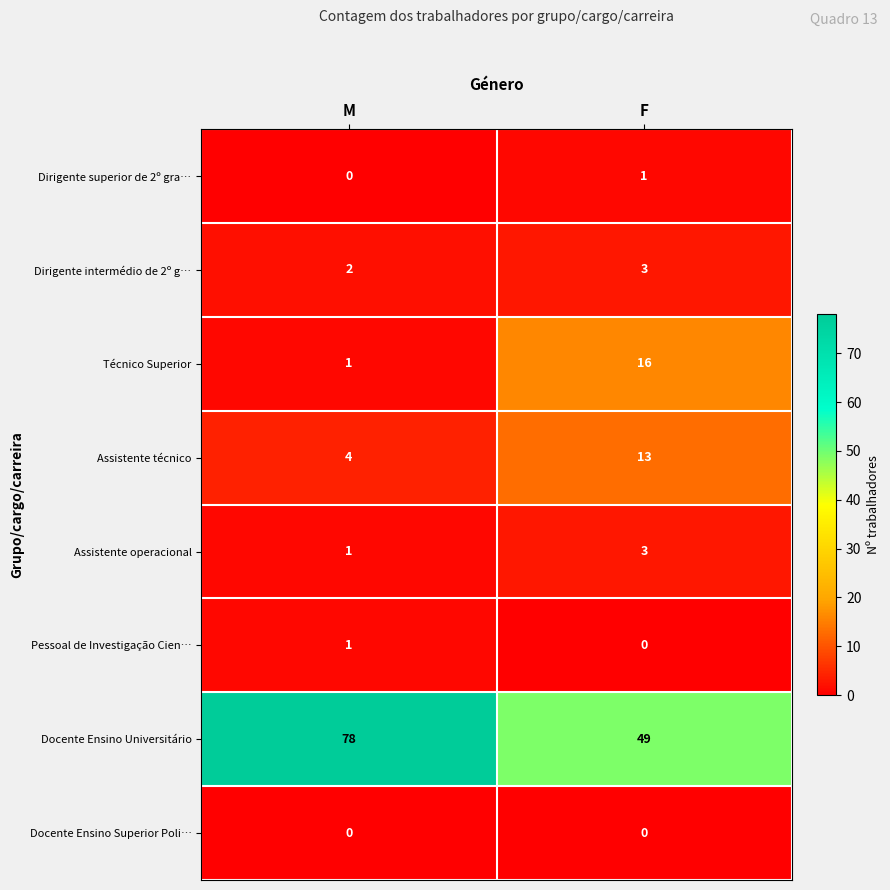

At how many categories does at least one series exceed 3?

2